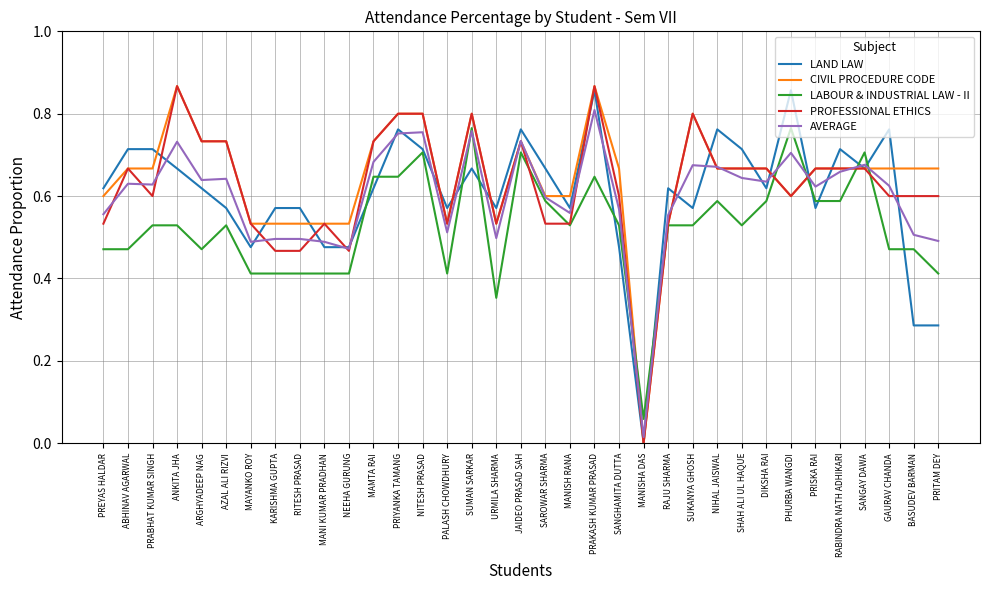

Which series changed the most between SANGHAMITA DUTTA and SHAH ALI UL HAQUE?

LAND LAW